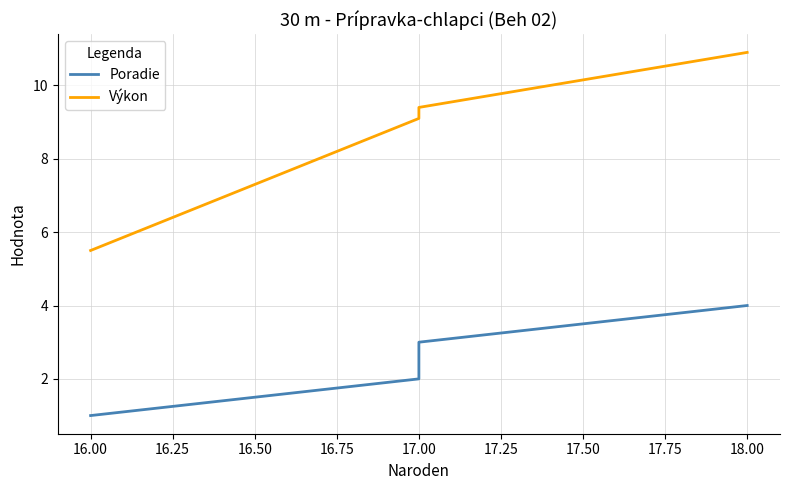

Which series has the largest total across all categories?

Výkon